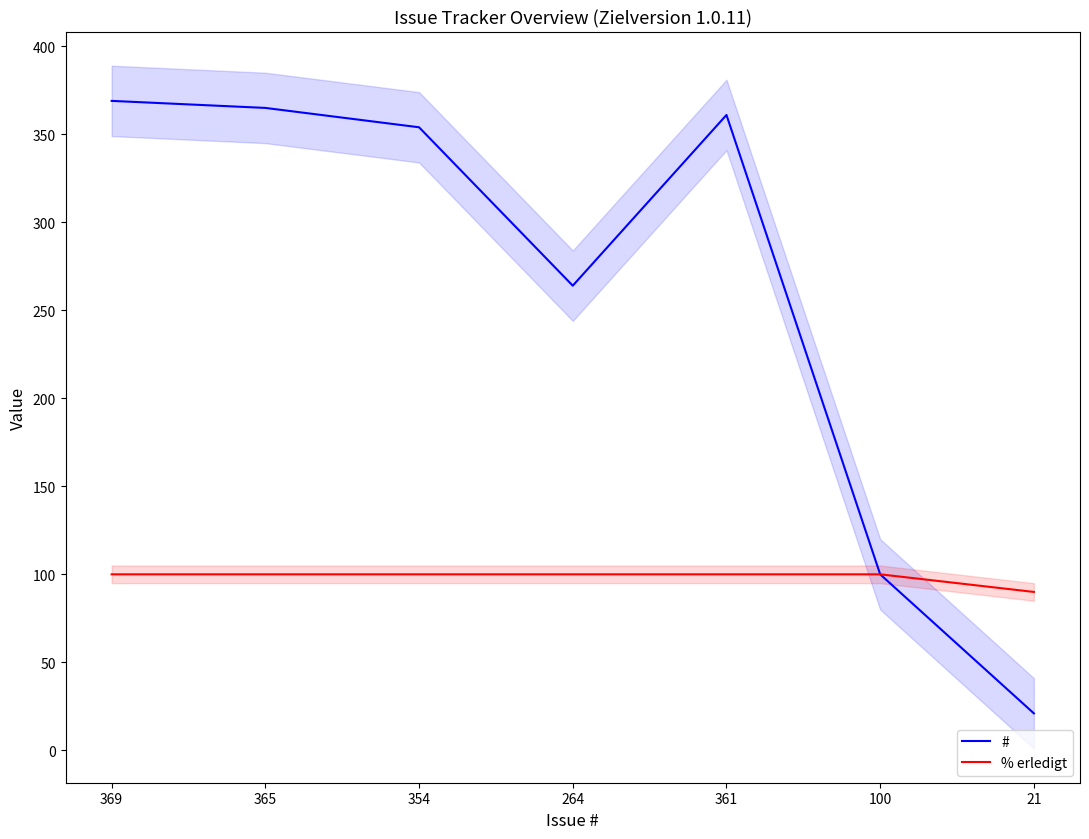

Where does the # series first go above 354?

369